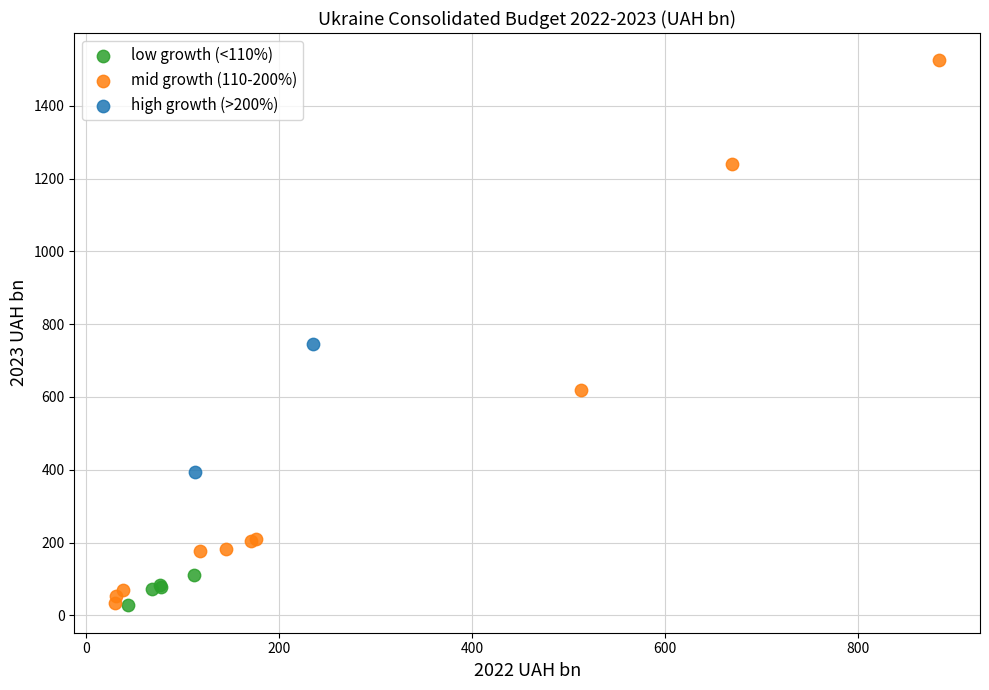

What are all the series names shown in the legend?

low growth (<110%), mid growth (110-200%), high growth (>200%)